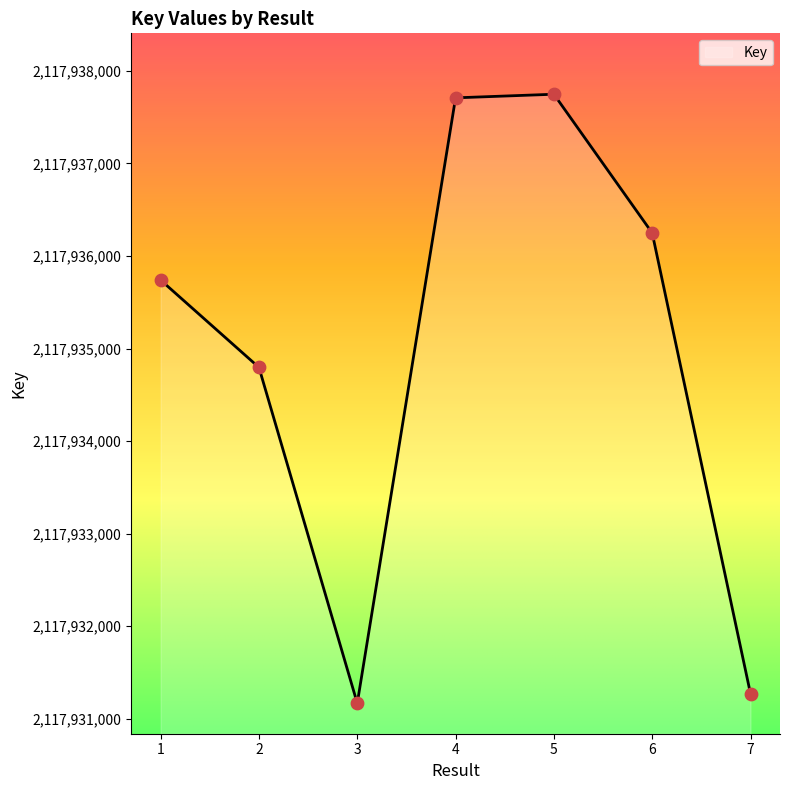

Approximately how many times larger is the value at 2 compared to 7?

1.0